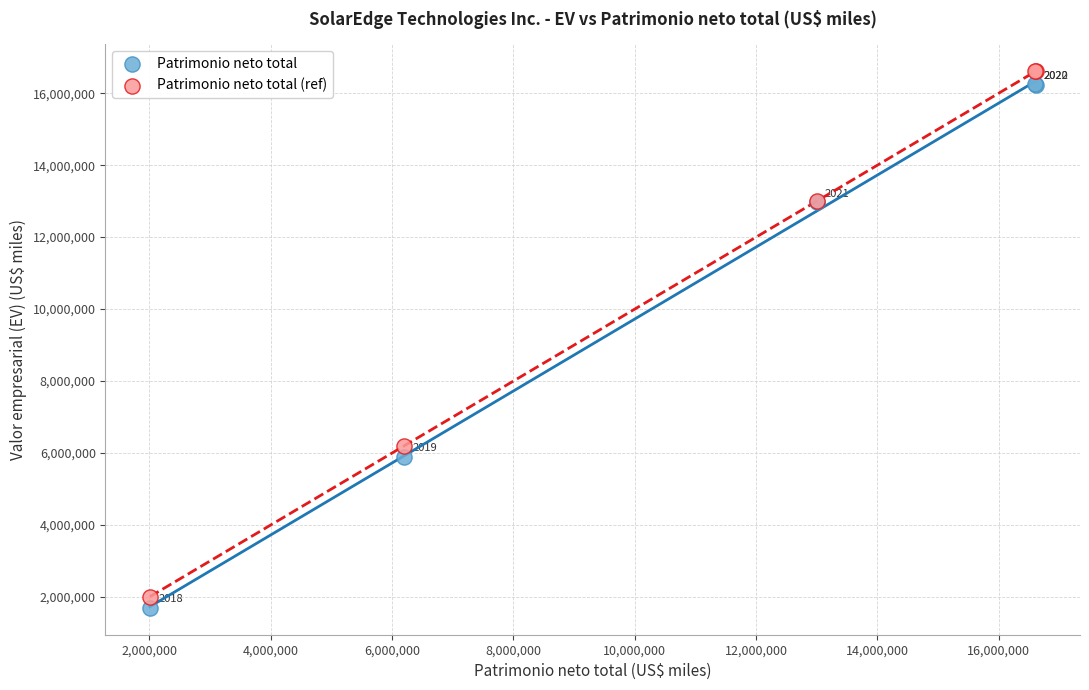

Which series contains the highest Y value?

Patrimonio neto total (ref)